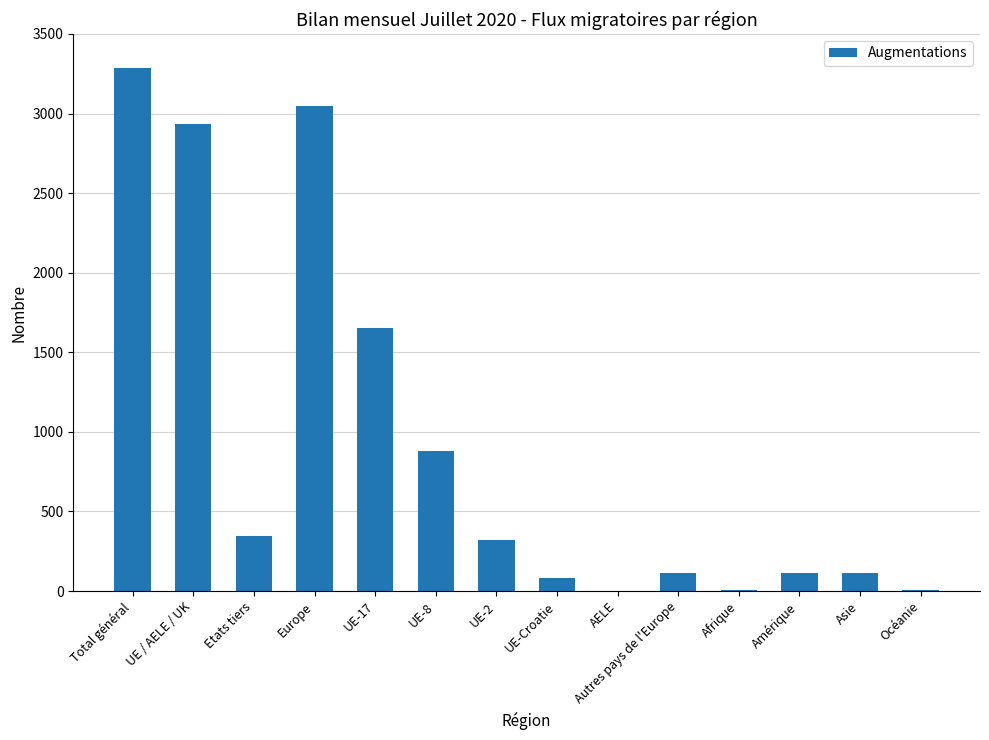

What is the greatest value displayed?

3285